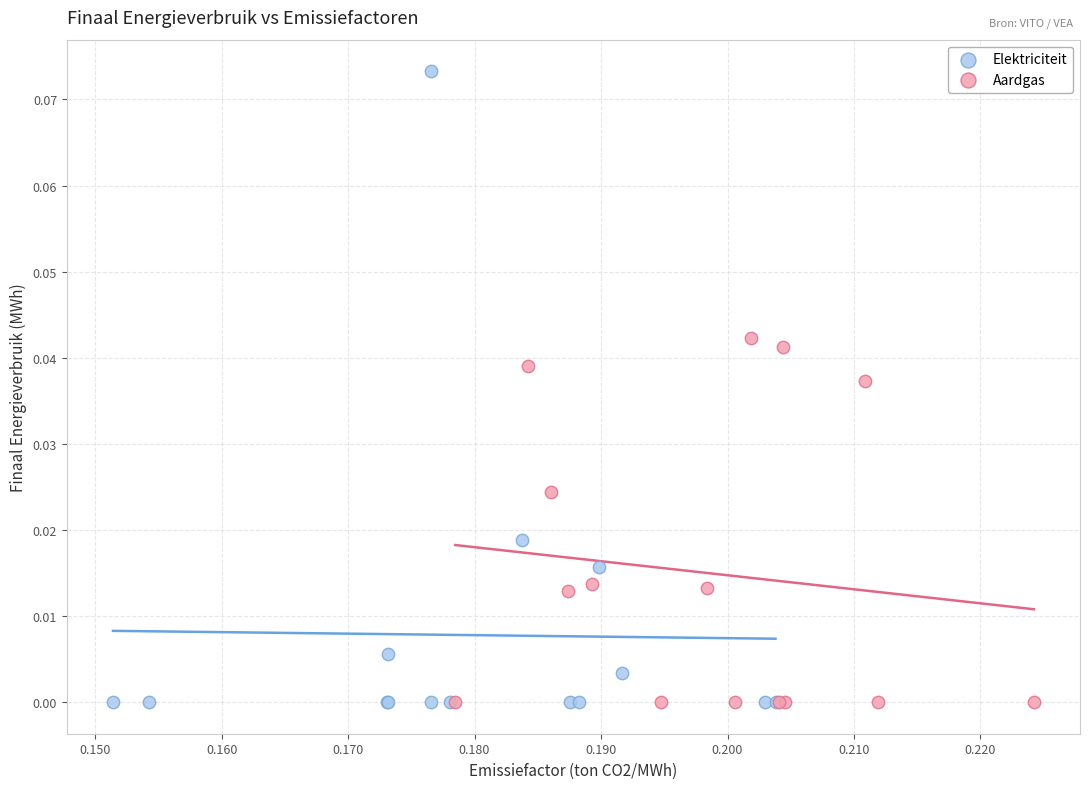

Which series has the largest Y range (max minus min)?

Elektriciteit